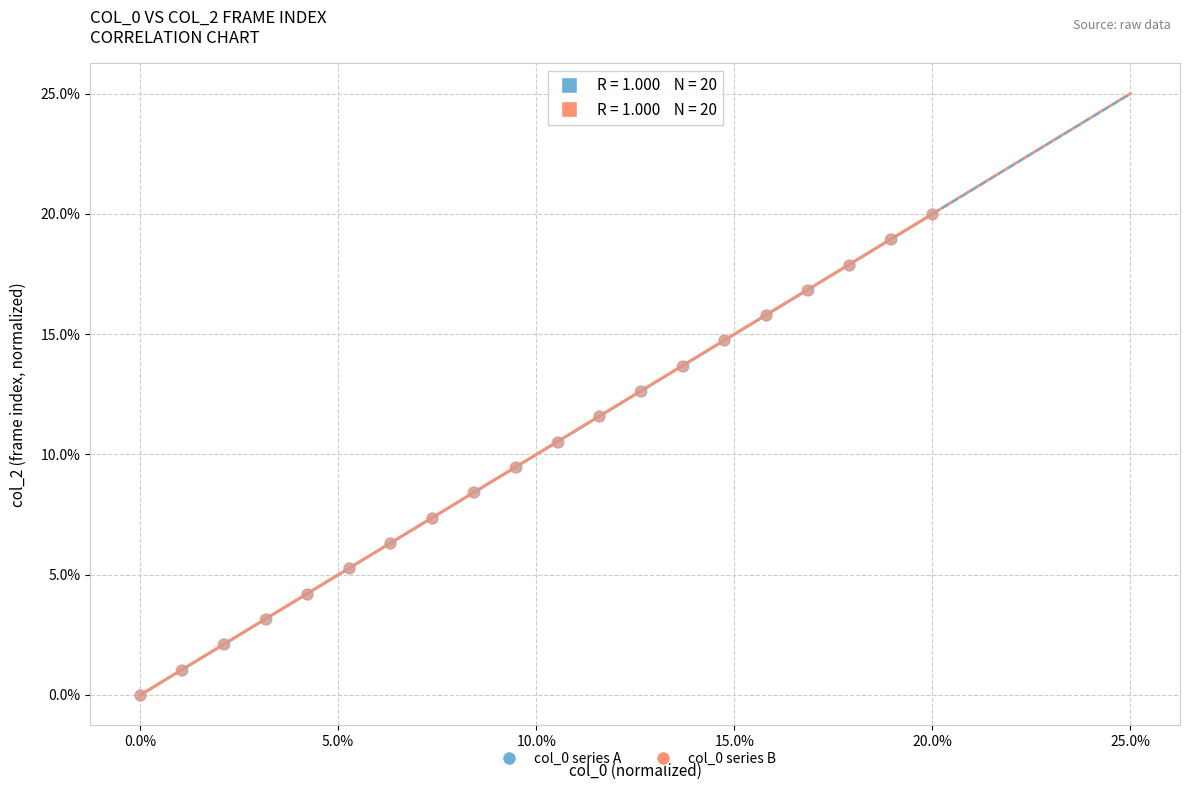

What are all the series names shown in the legend?

col_0 series A, col_0 series B